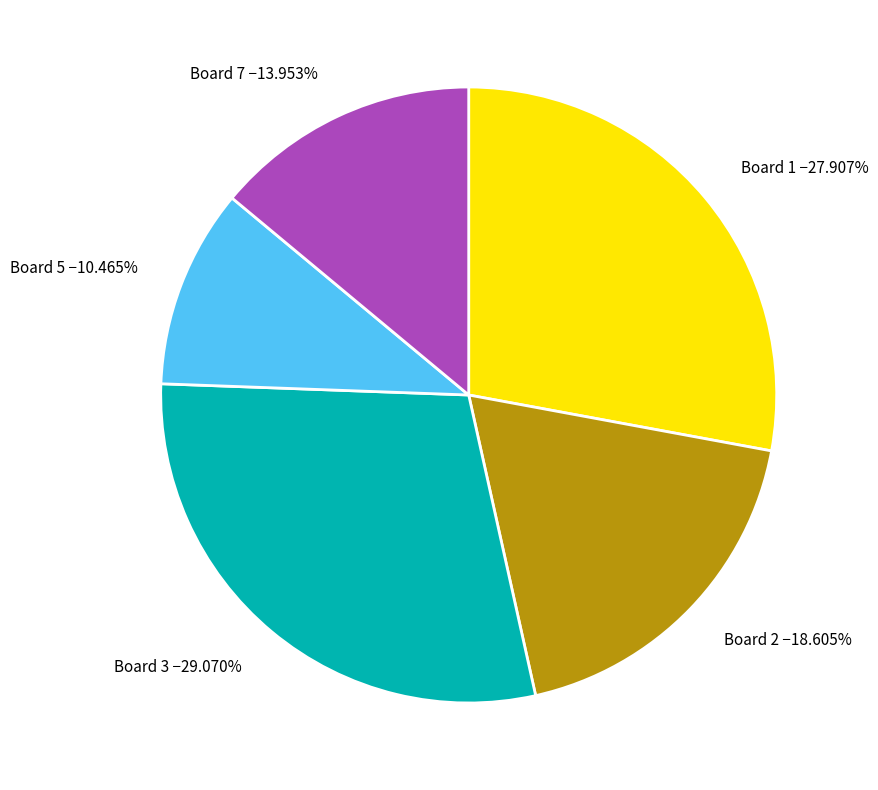

How many segments does this pie chart have?

5